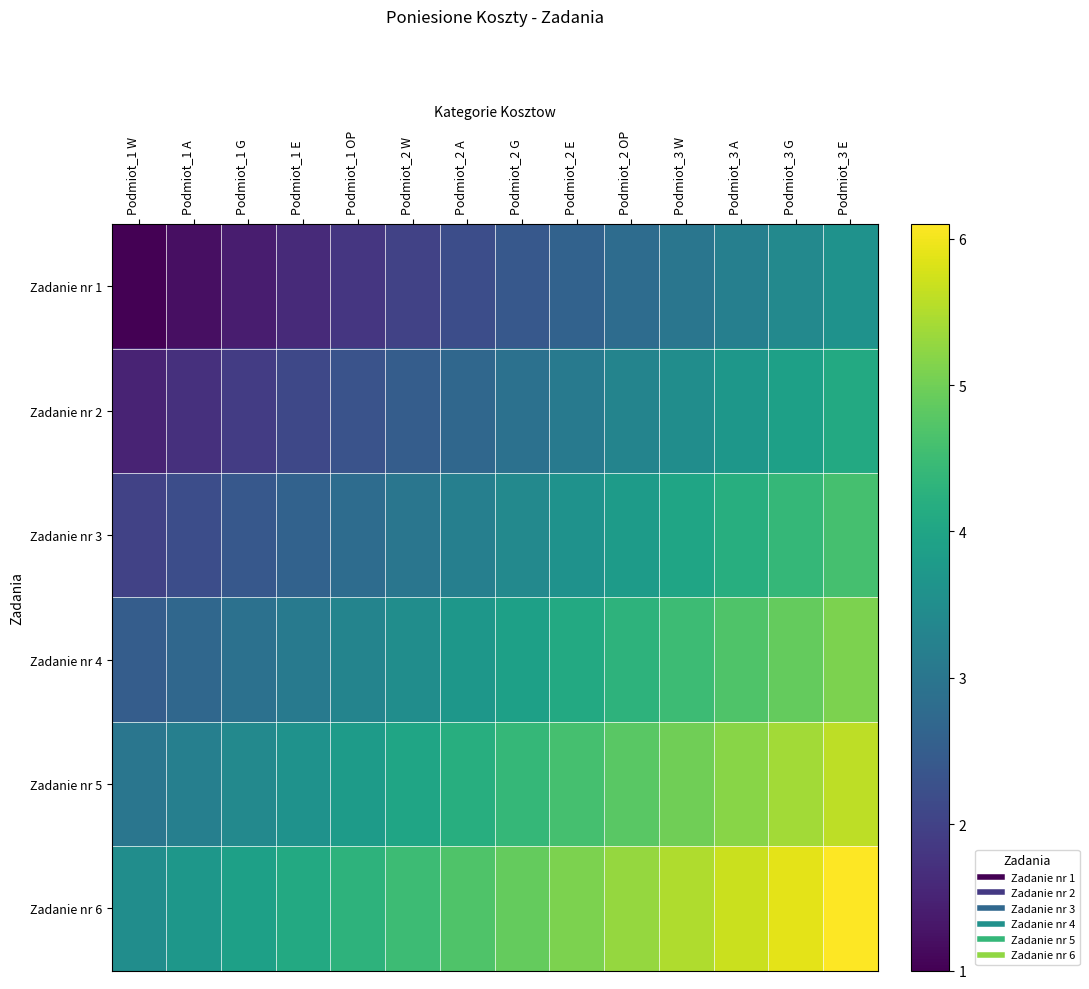

What is the spread (max minus min) of values at Podmiot_1 A?

2.5